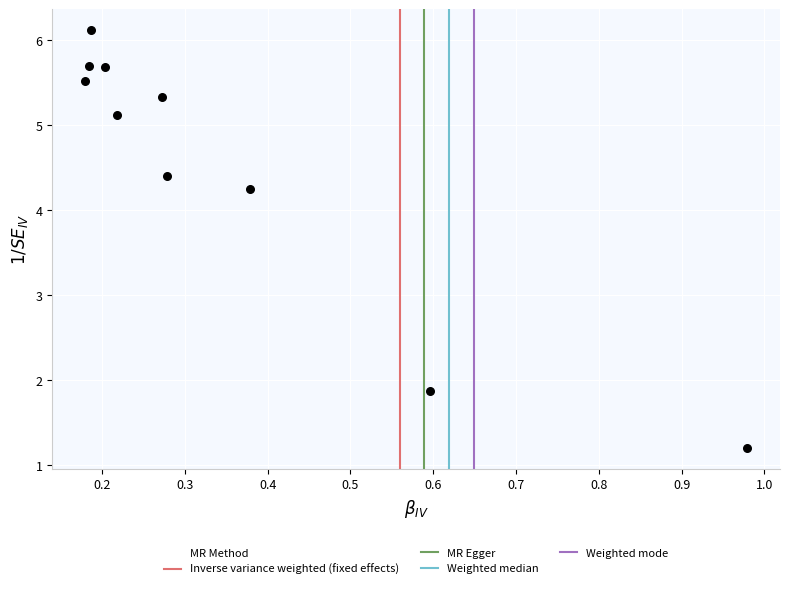

What is the range of X values (max minus min)?

0.8